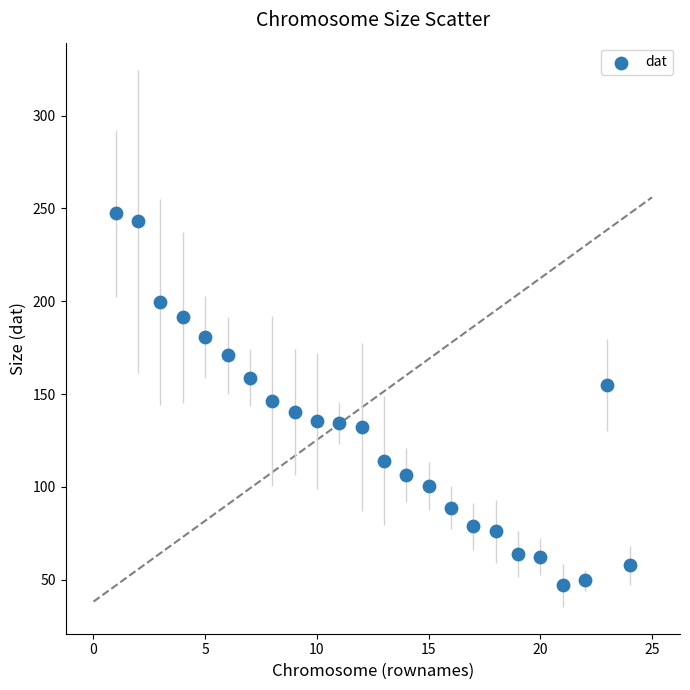

What is the range of Y values (max minus min)?

200.3